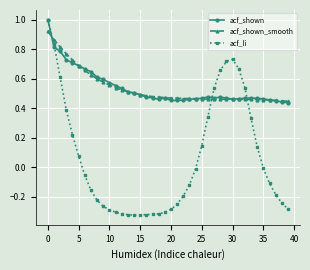

What is the value of the acf_li point at the 1st from the left?

1.0